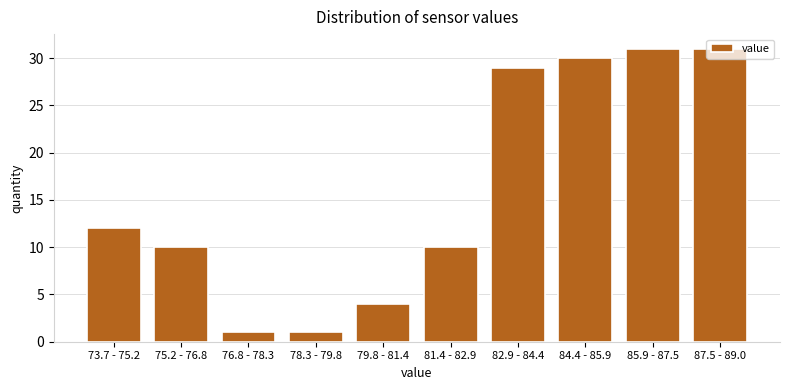

Is it true that the value at 79.8 - 81.4 is 4?

True